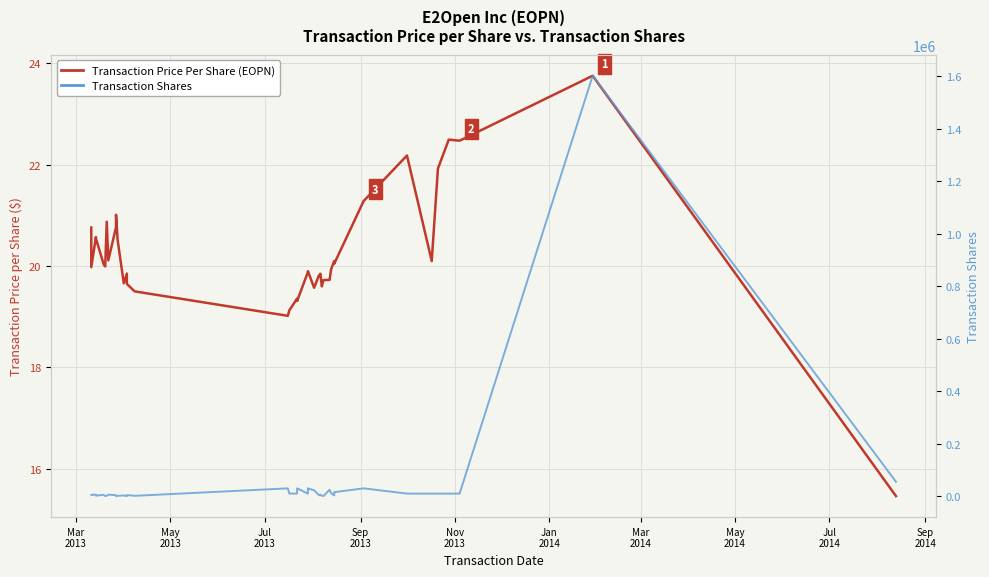

What is the maximum value shown in the chart?

1601926.0